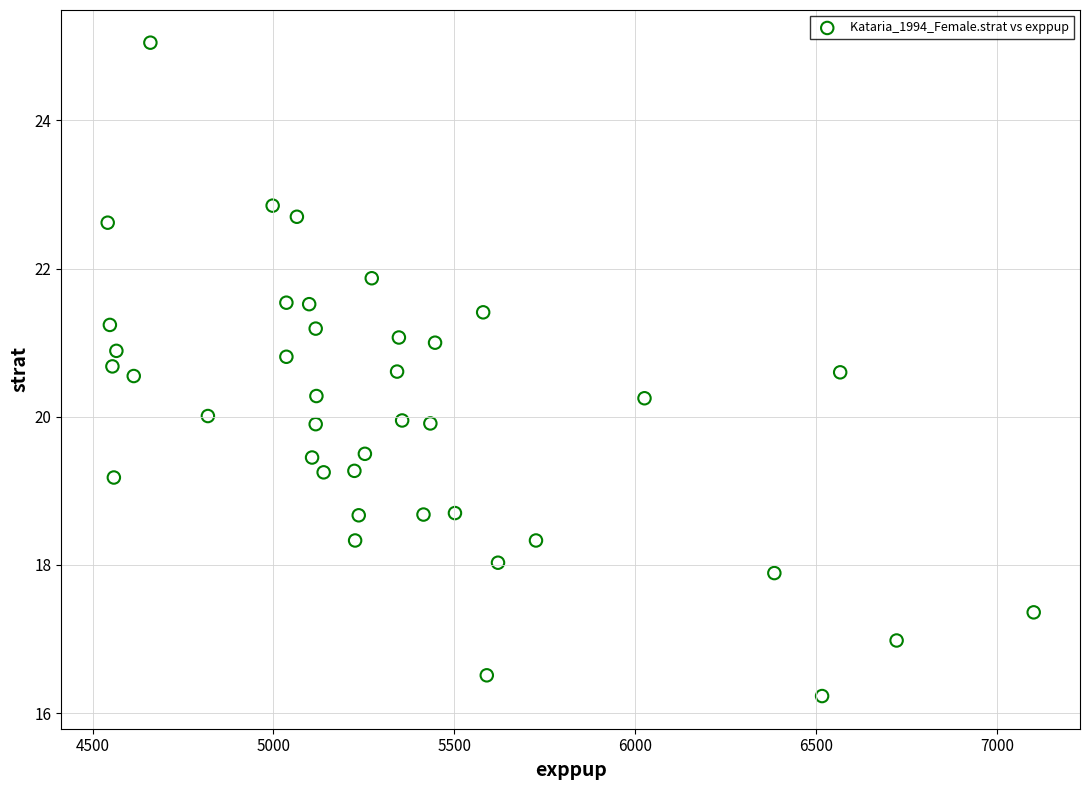

What is the range of X values (max minus min)?

2560.0